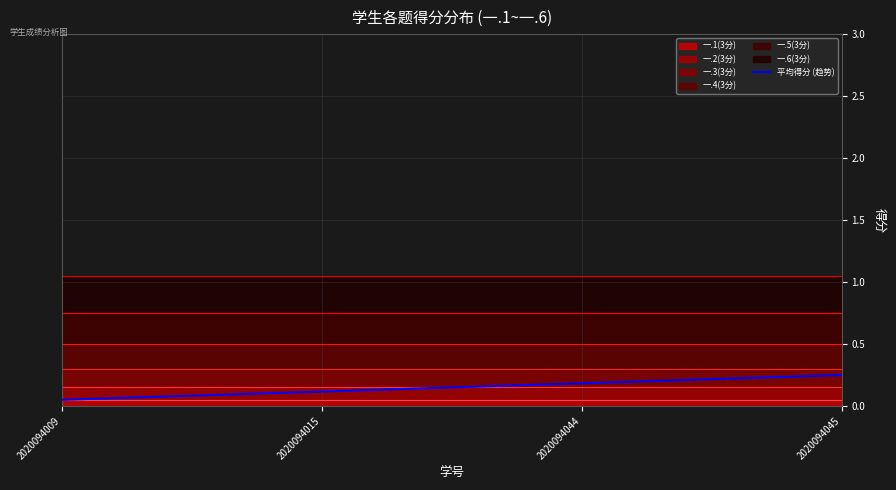

Count the 平均得分 (趋势) values in the range 0 to 1.

4